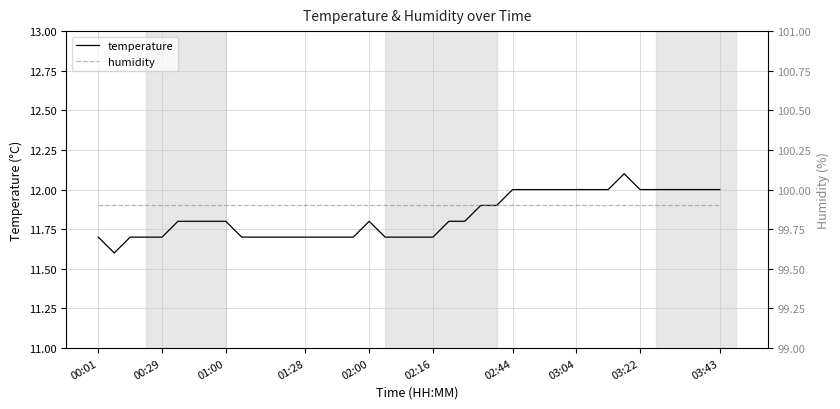

What is the highest value of the temperature series?

12.1